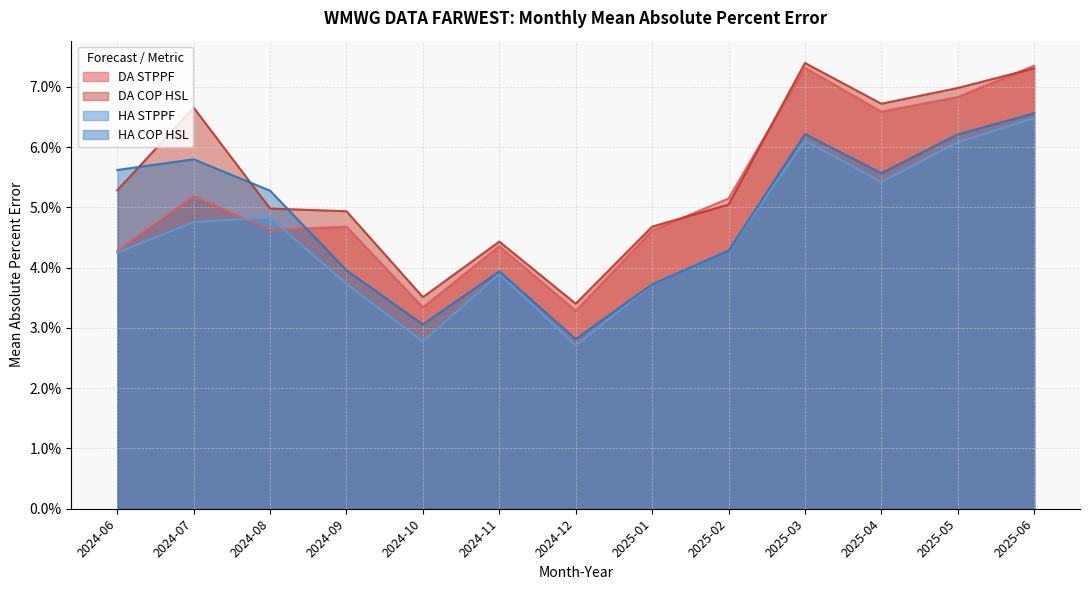

Rank the categories by HA COP HSL value from highest to lowest.

2025-06, 2025-03, 2025-05, 2024-07, 2024-06, 2025-04, 2024-08, 2025-02, 2024-09, 2024-11, 2025-01, 2024-10, 2024-12